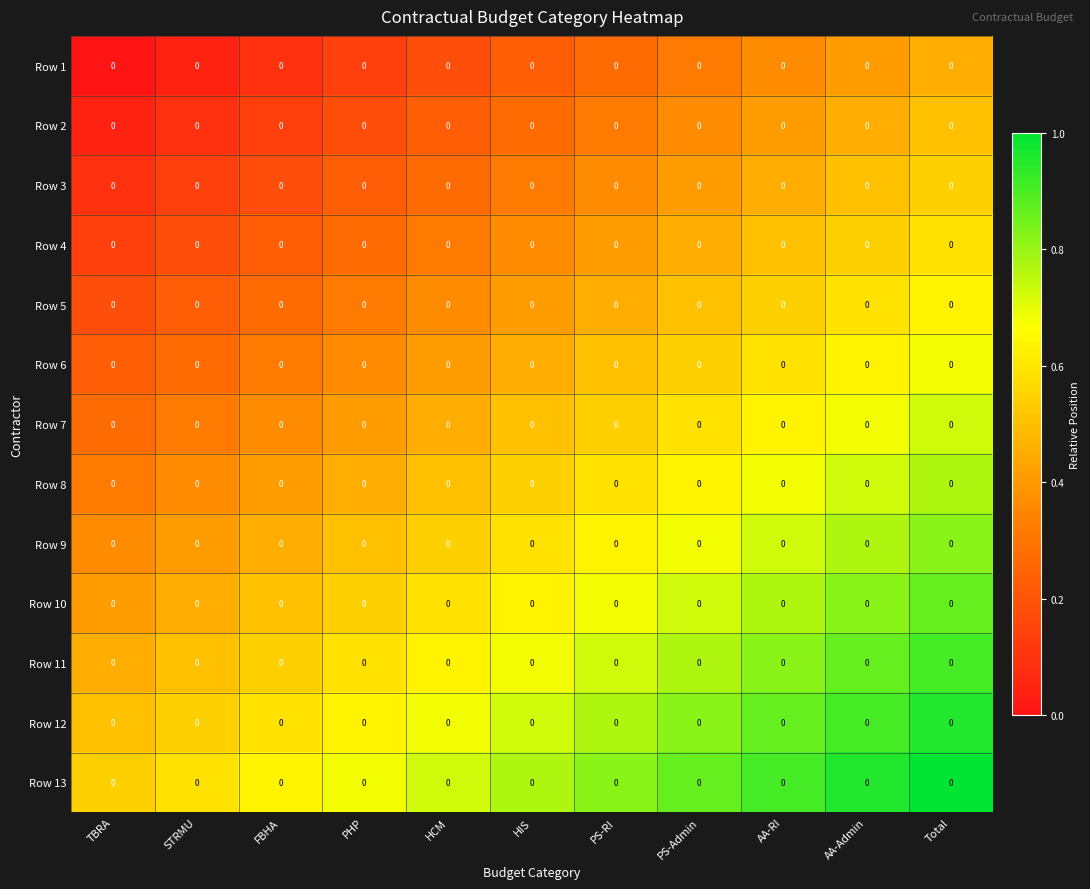

Rank the categories by Row 8 value from highest to lowest.

Total, AA-Admin, AA-RI, PS-Admin, PS-RI, HIS, HCM, PHP, FBHA, STRMU, TBRA